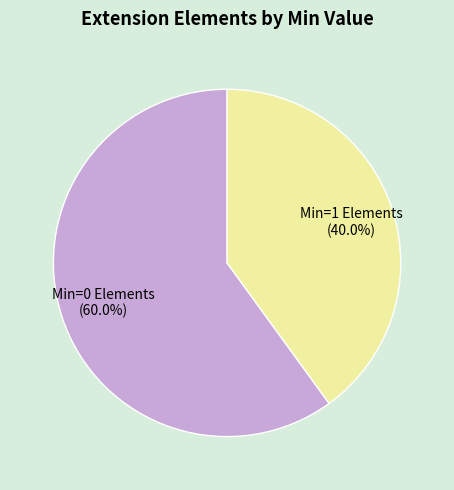

Count the number of slices in the pie.

2